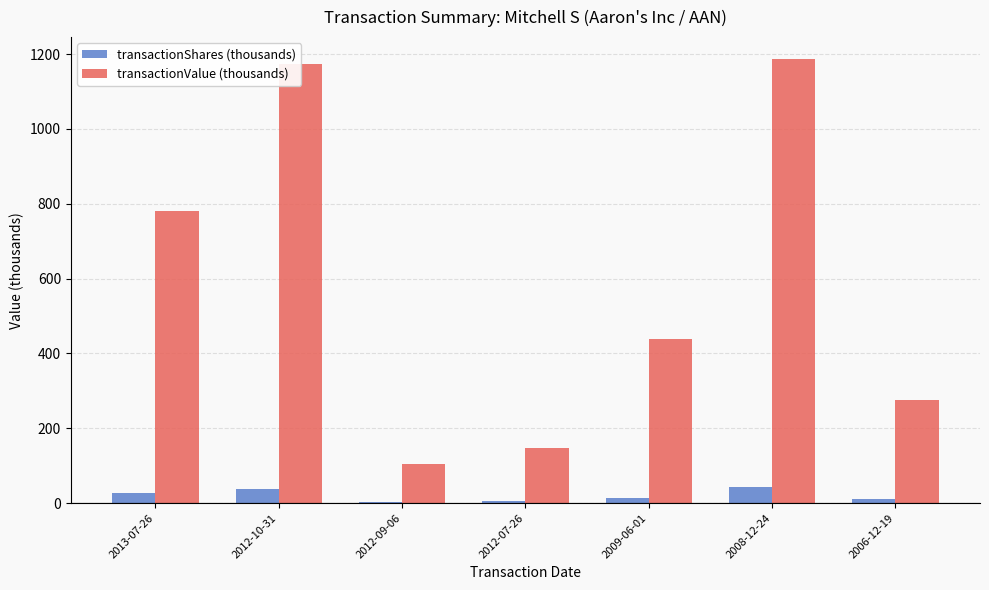

What is the average value of the transactionShares (thousands) series?

20.1